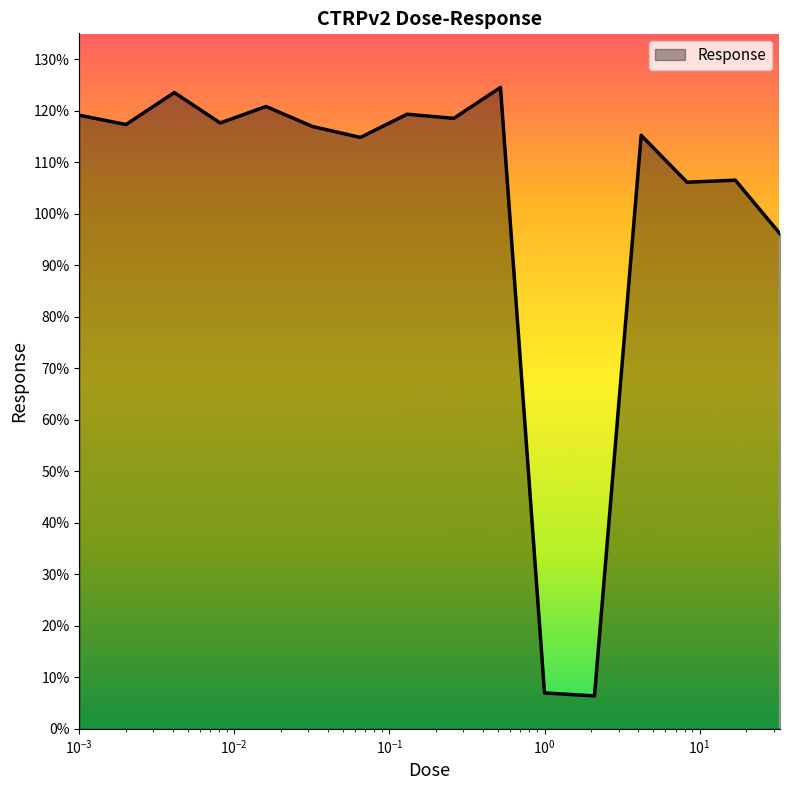

What is the greatest value displayed?

124.5